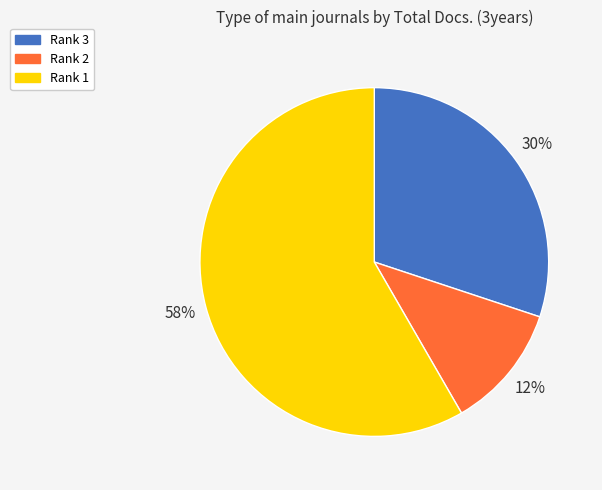

Is there any slice that represents more than half of the pie?

Yes